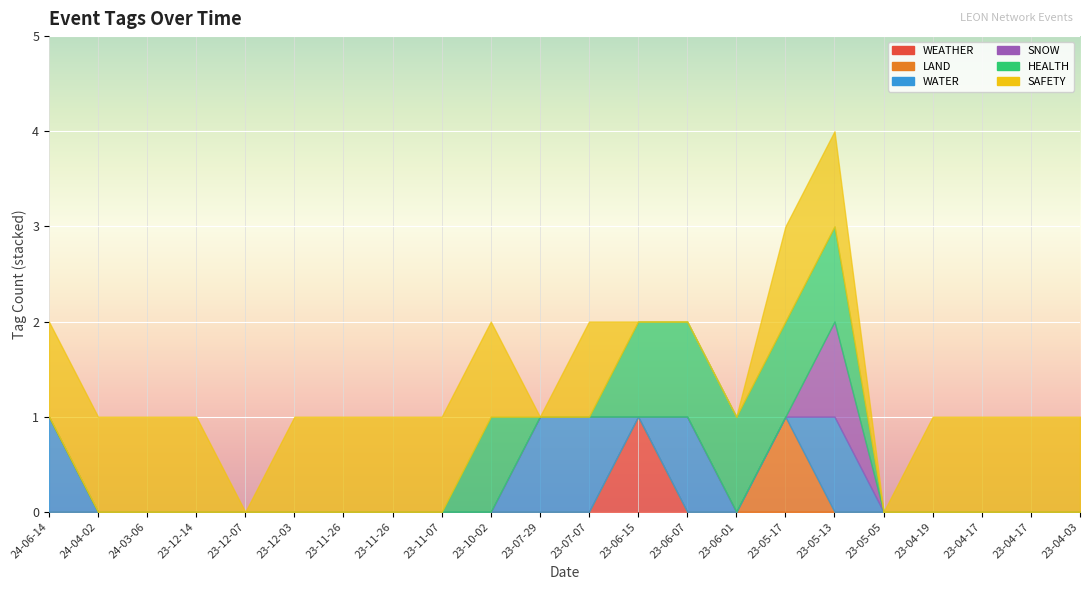

How many lines are shown in the chart?

6